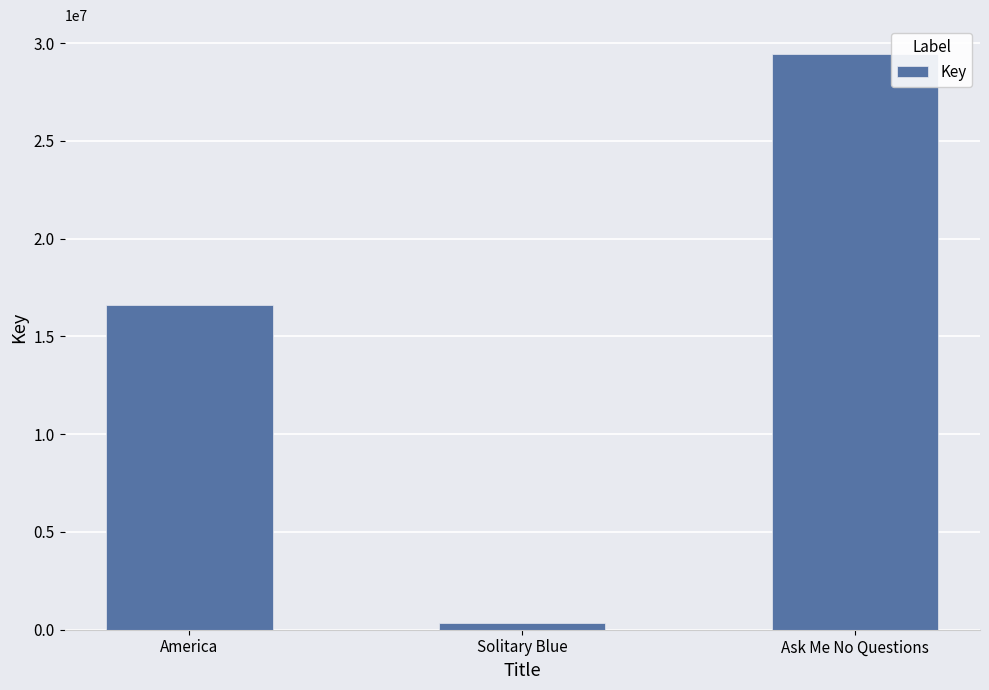

What is the ratio of the value at America to the value at Solitary Blue?

50.2